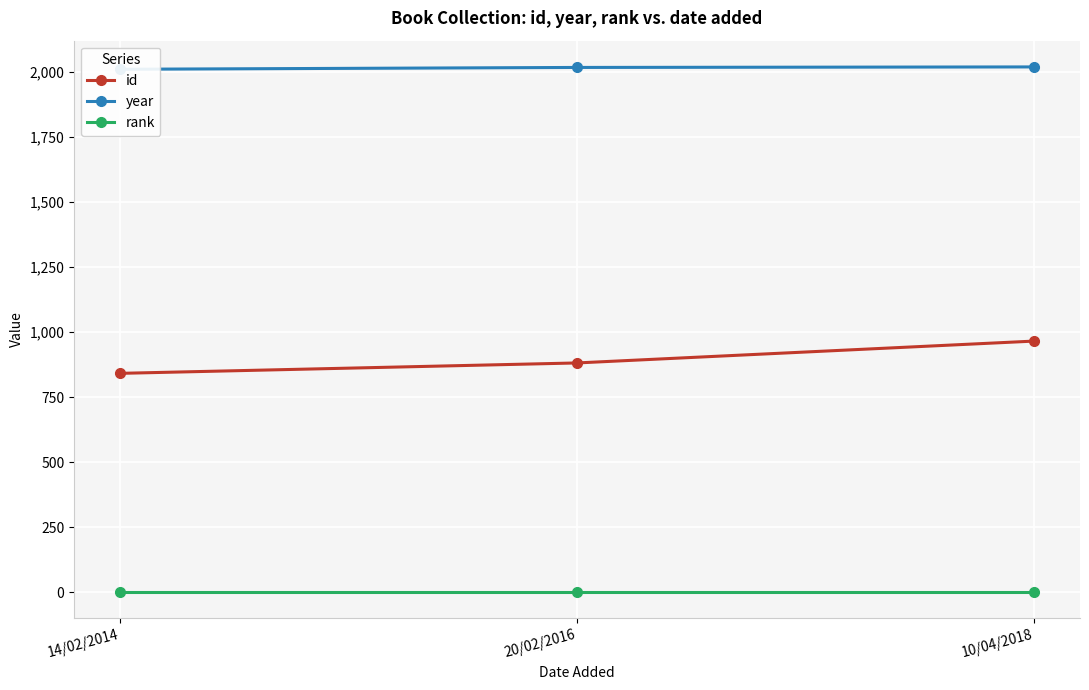

Does the chart display data point markers on the line(s)?

Yes